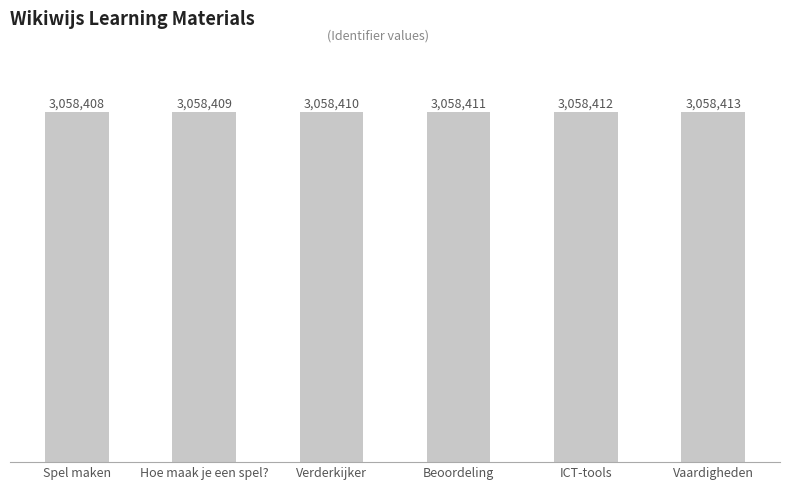

Where is the data nearest to the value 3058410?

Verderkijker